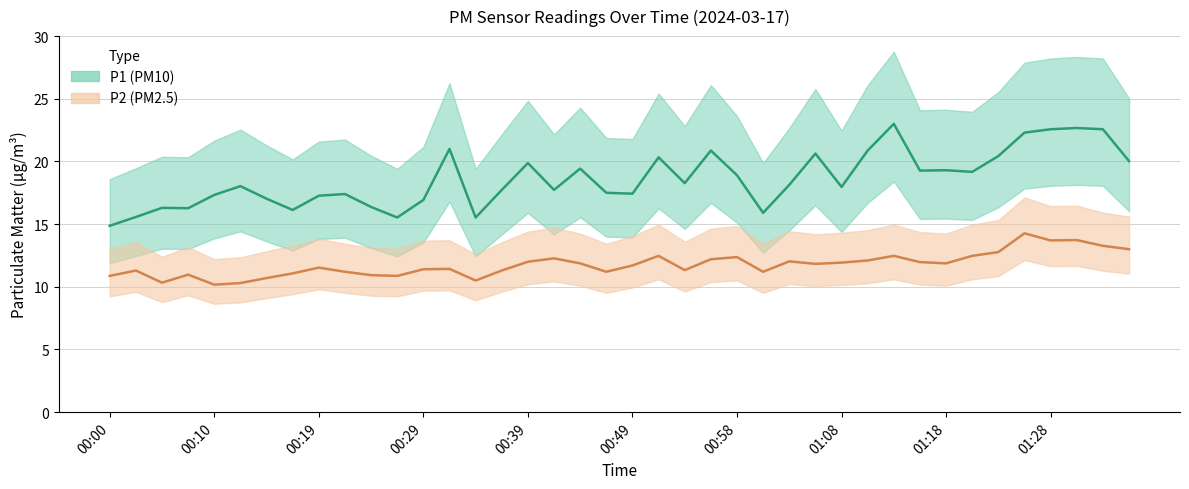

Which series has the largest total across all categories?

P1 (PM10)